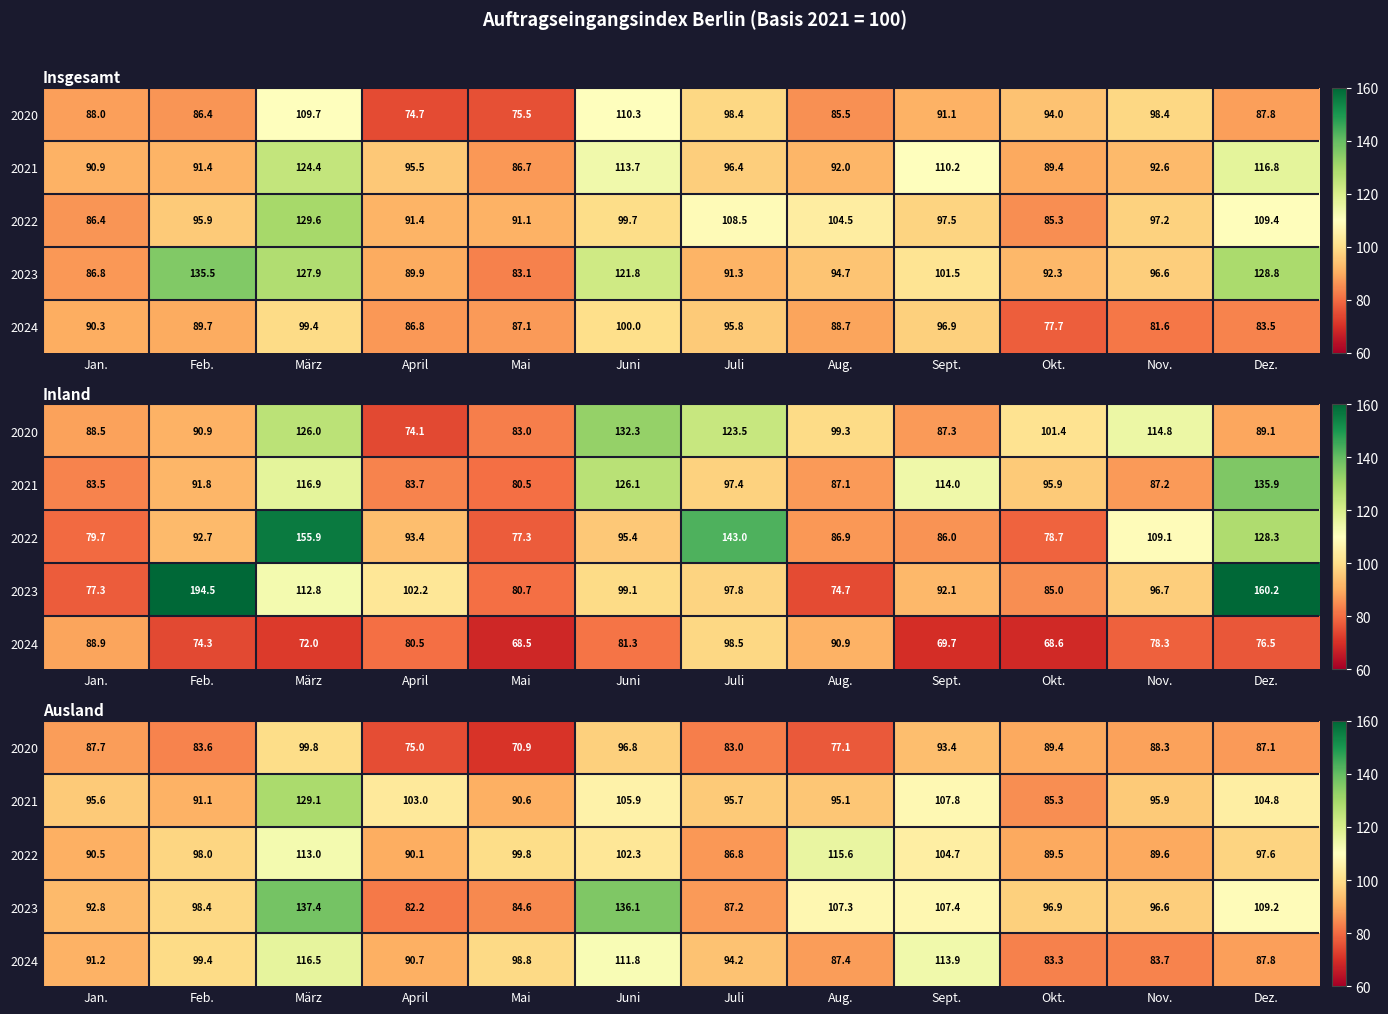

Is it true that 2022 equals 143.8 at Dez.?

False